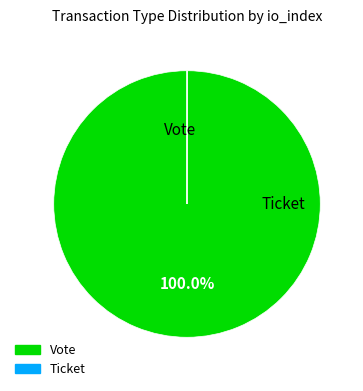

Is there any slice that represents more than half of the pie?

Yes